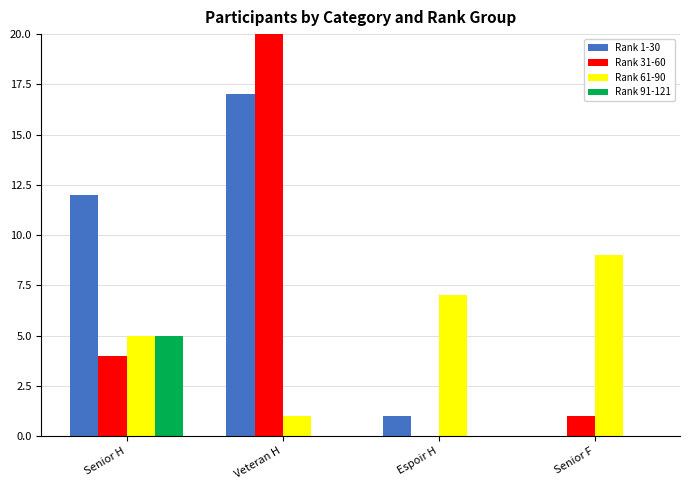

What position from the left is Senior F?

4